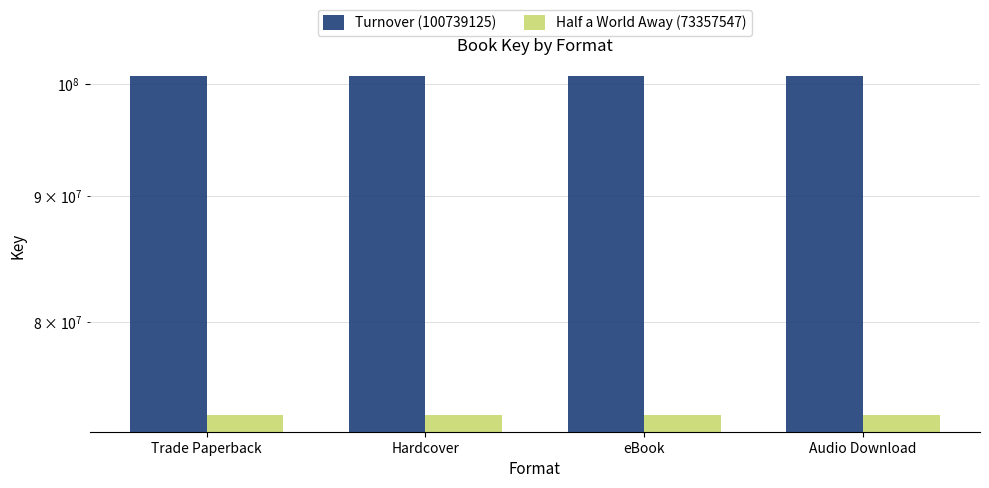

Reading left to right, extract all data points from this chart.

Turnover (100739125): Trade Paperback=100739125	Hardcover=100739125	eBook=100739125	Audio Download=100739125
Half a World Away (73357547): Trade Paperback=73357547	Hardcover=73357547	eBook=73357547	Audio Download=73357547